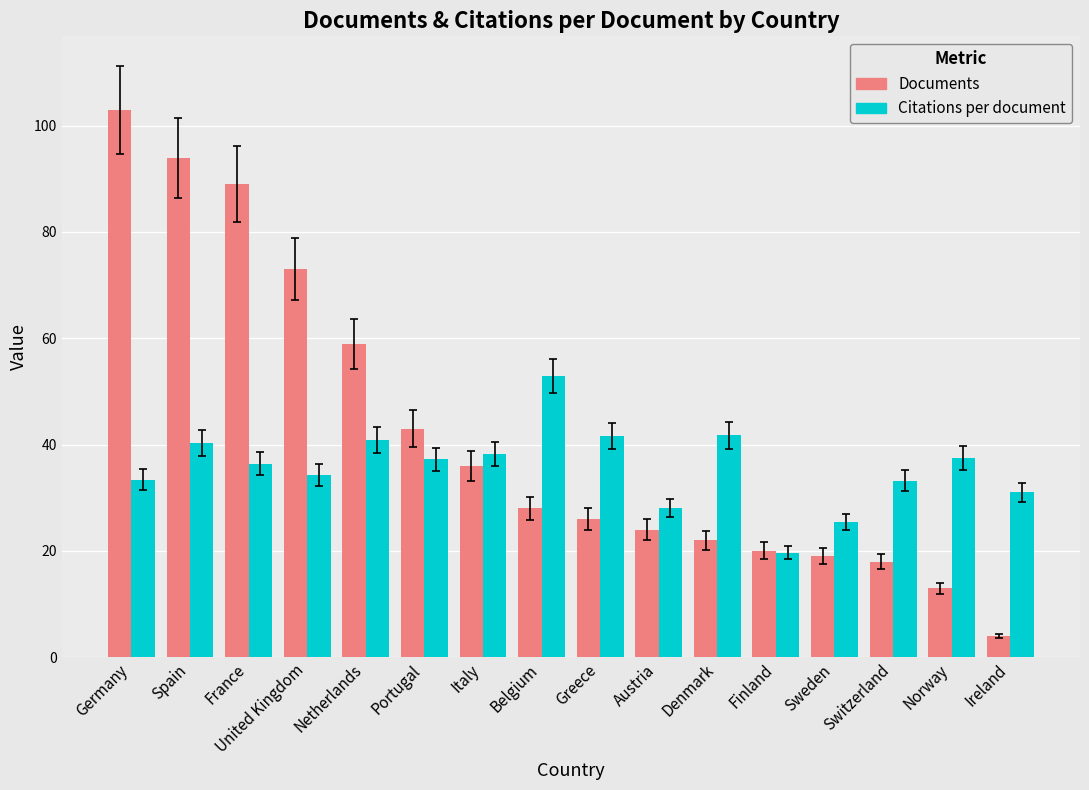

How many bars are there in total?

32